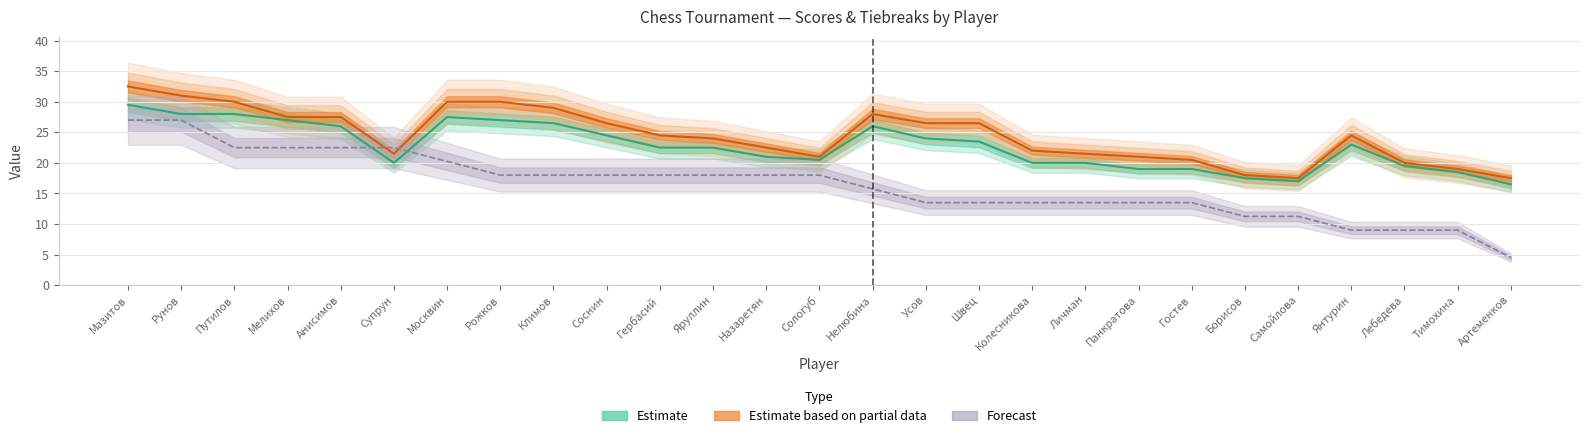

At which label does Доп3 reach its peak?

Мазитов